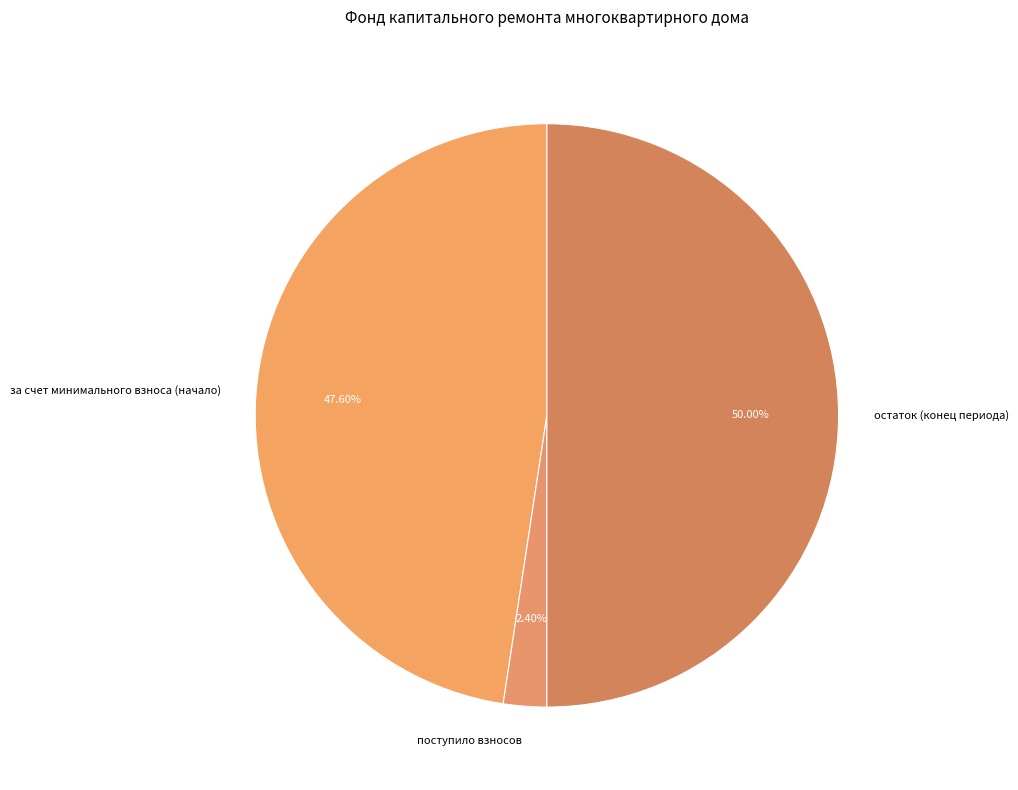

Rank the categories by value from lowest to highest.

поступило взносов, за счет минимального взноса (начало), остаток (конец периода)